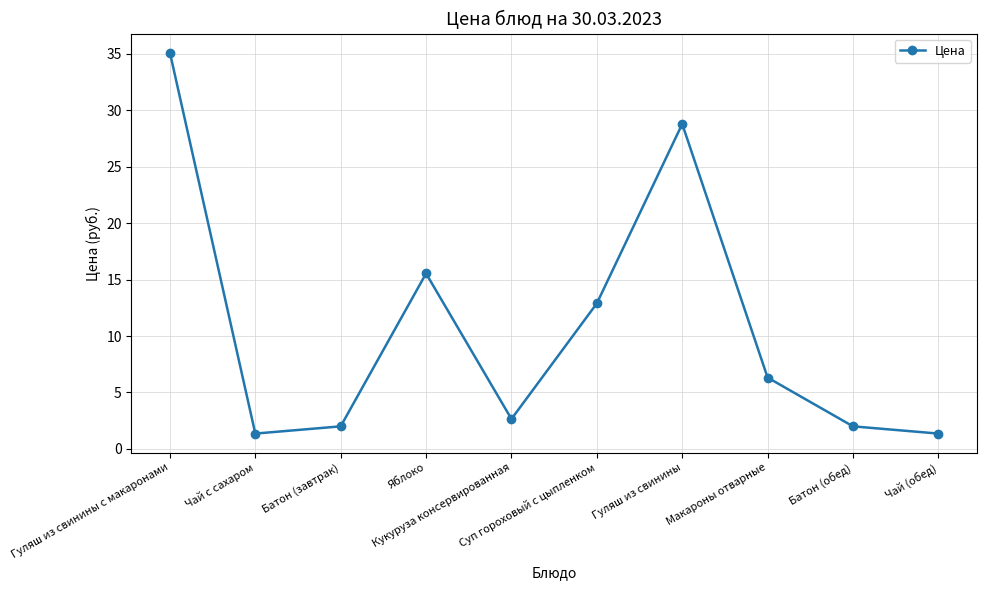

What is the value of the 10th point from the left?

1.4